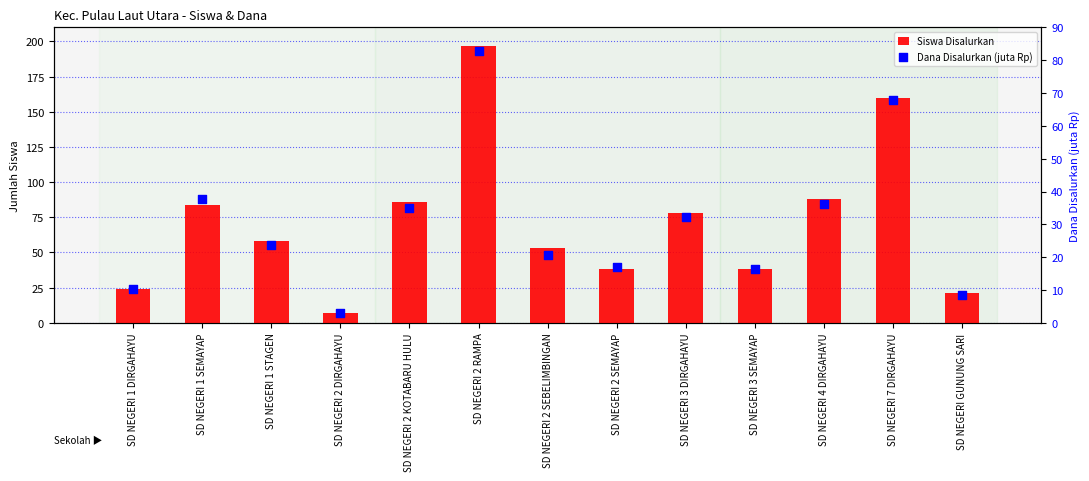

Which series contains the lowest Y value?

Dana Disalurkan (juta Rp)